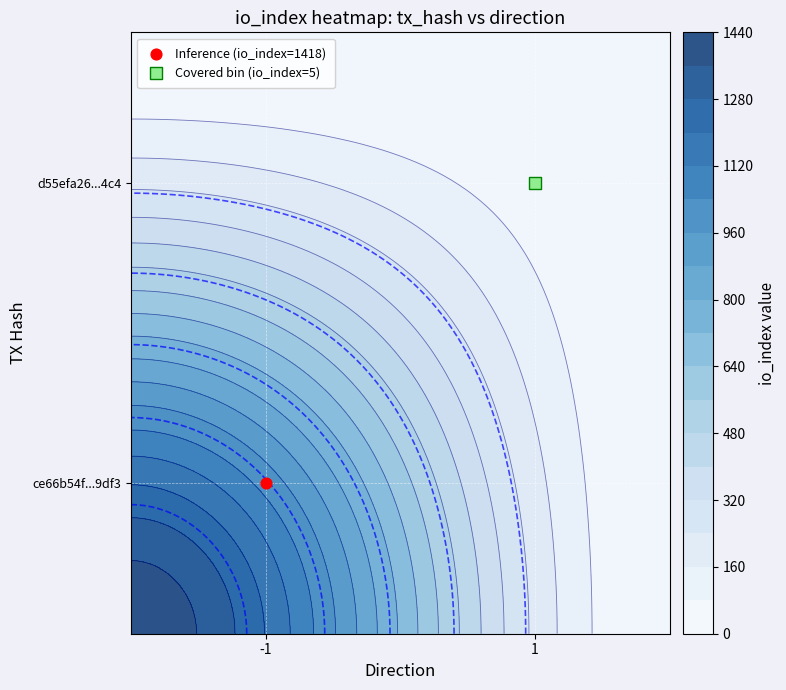

The ce66b54f6cc92e8792017d131fd9ea8a81b9df3 series shows 738 at io_index. True or false?

False